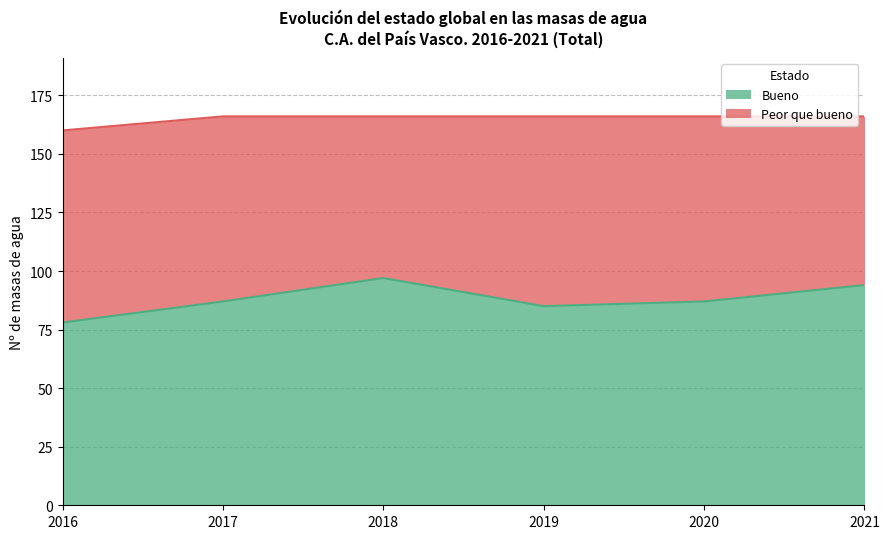

Read the value at 2019.

85